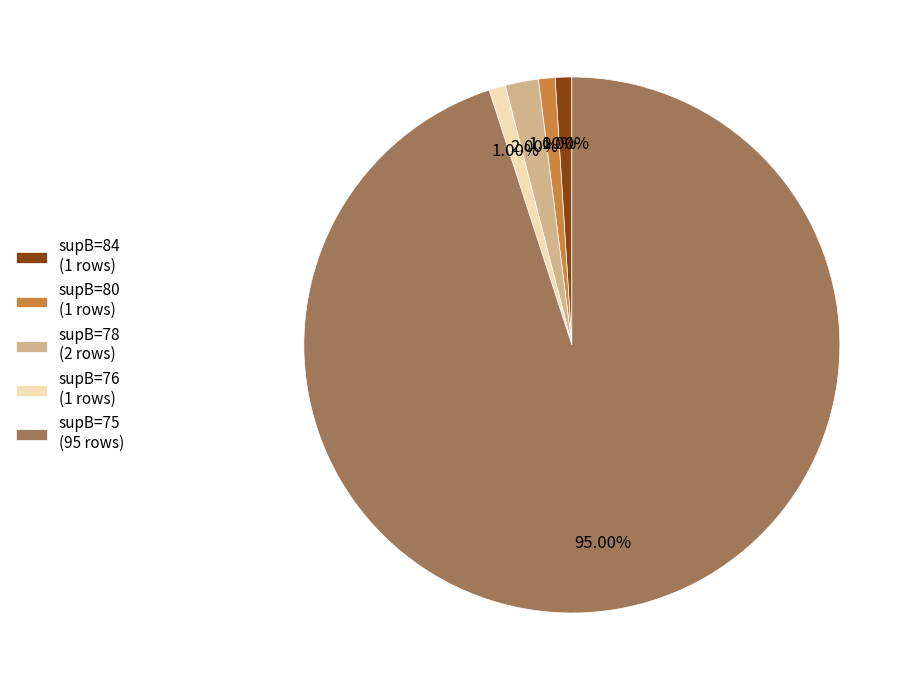

Approximately how many times larger is the value at supB=76 compared to supB=80?

1.0